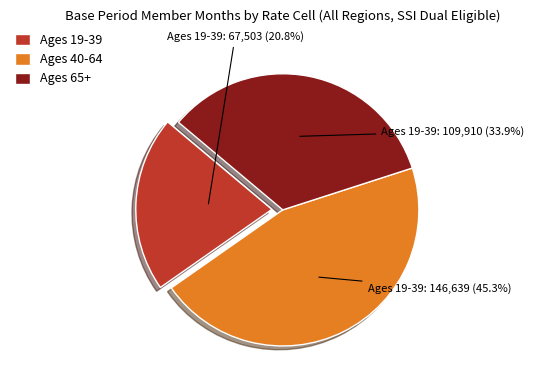

Which slice is the largest?

Ages 40-64